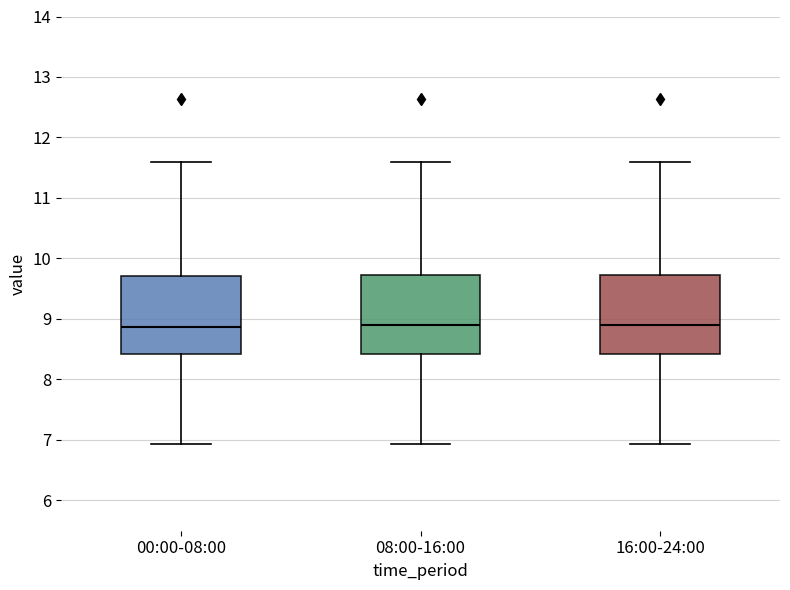

Reading left to right, read every box against the y-axis: the position of its median line, the range the box covers, and the ends of its whiskers. The values are not printed on the chart, so give them approximately, as read against the axis.

00:00-08:00: median 8.9, box 8.4 to 9.7, whiskers 6.9 to 11.6
08:00-16:00: median 8.9, box 8.4 to 9.7, whiskers 6.9 to 11.6
16:00-24:00: median 8.9, box 8.4 to 9.7, whiskers 6.9 to 11.6